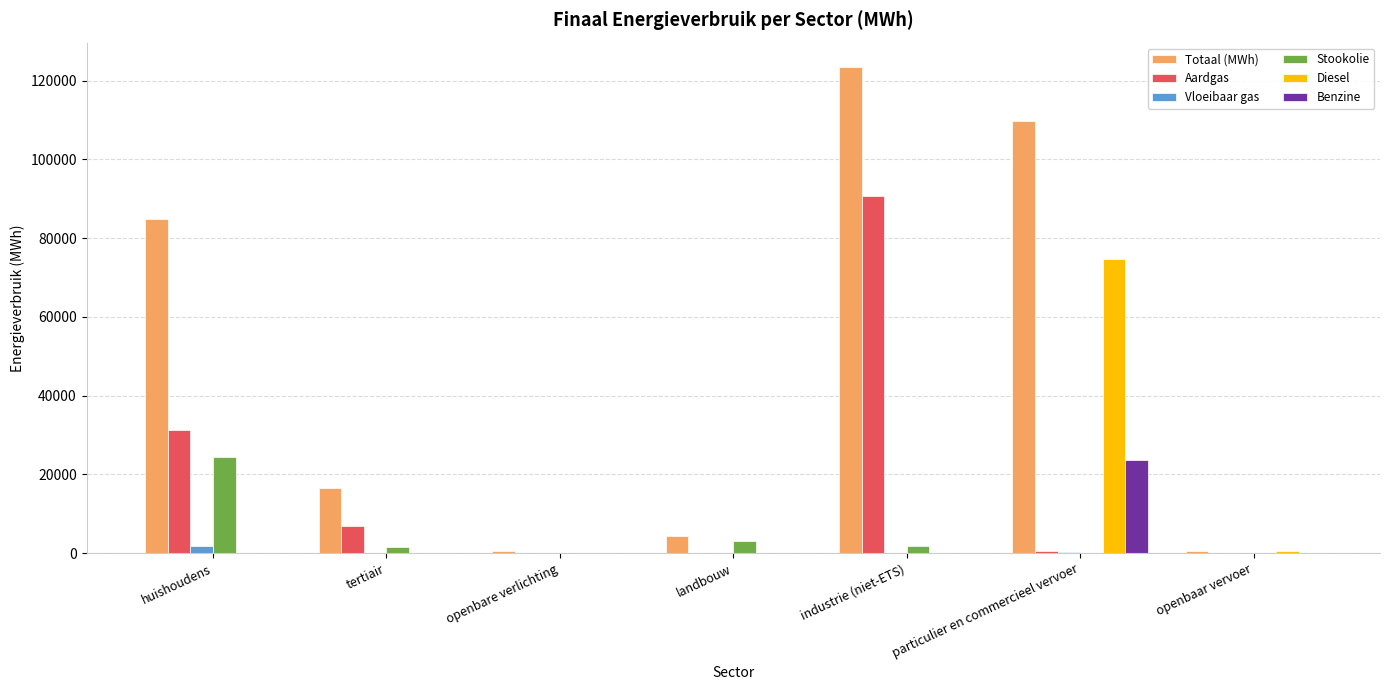

Where does the Stookolie series first go above 1581?

huishoudens